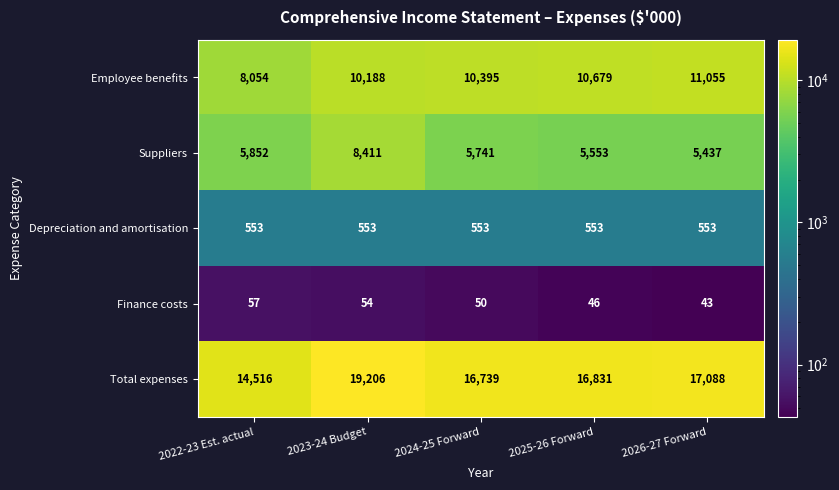

Is it true that Depreciation and amortisation equals 553 at 2023-24 Budget?

True